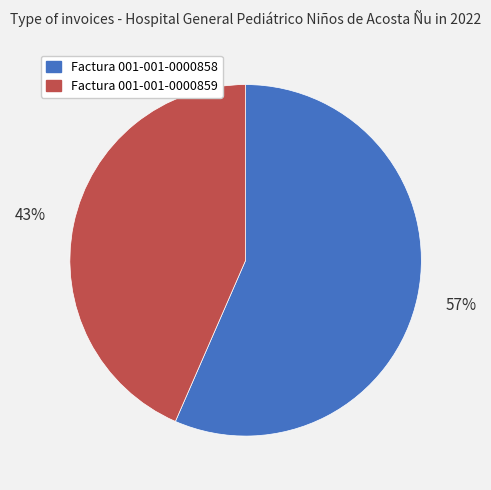

Combined, do Factura 001-001-0000858 and Factura 001-001-0000859 account for over 50%?

Yes